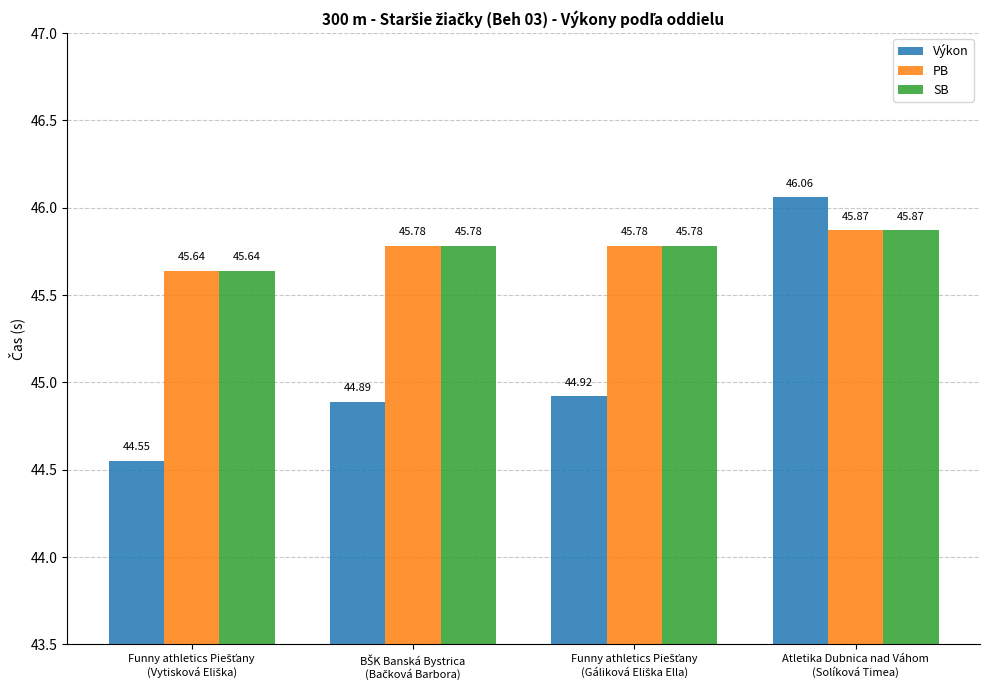

What is the sum of all Výkon values?

180.4